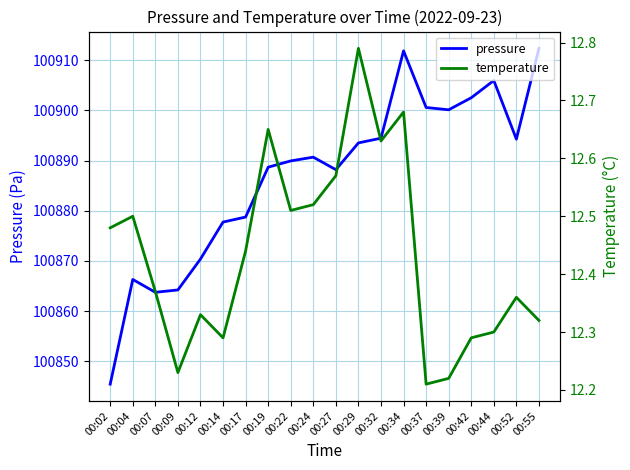

What are all the series names shown in the legend?

pressure, temperature